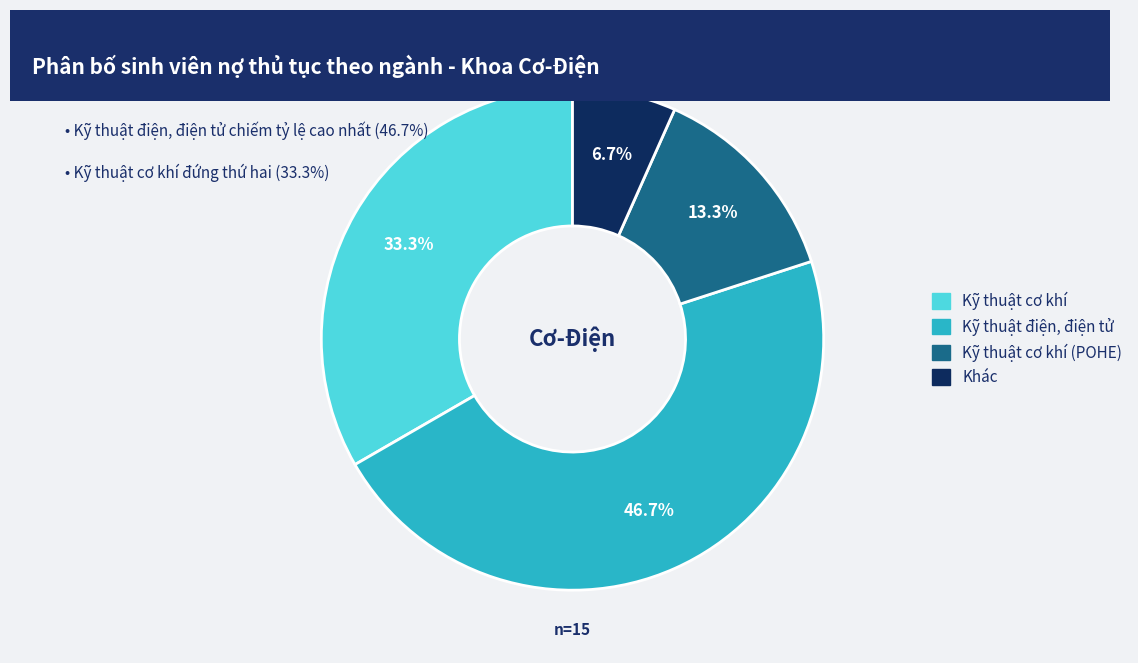

Does any single category account for the majority?

No